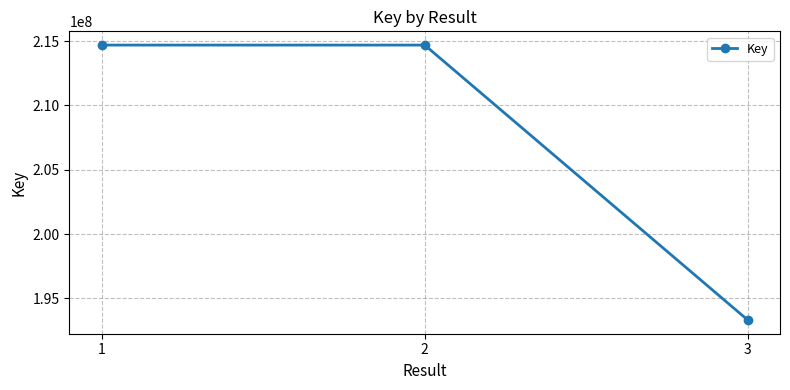

What is the difference between the maximum and minimum values?

21370191